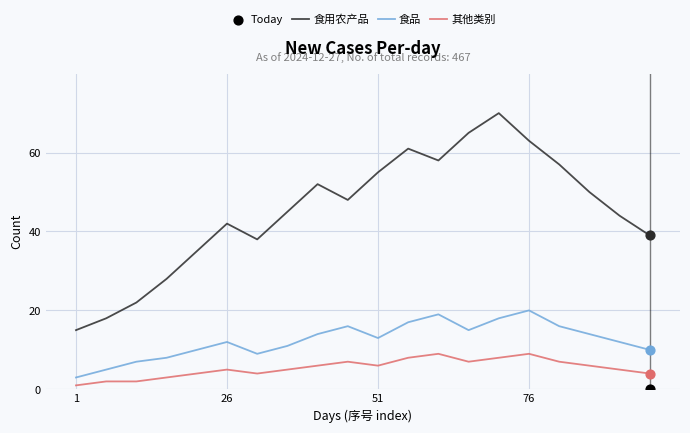

Which series has the largest total across all categories?

食用农产品